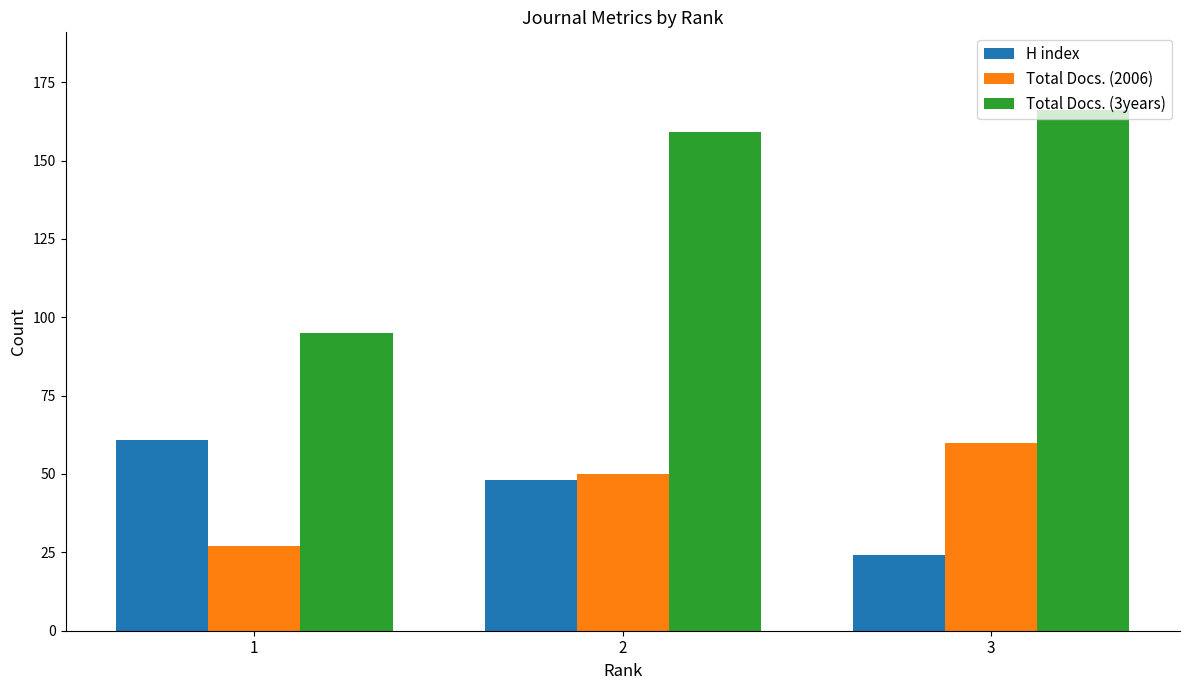

Which category has the lowest value in the H index series?

3